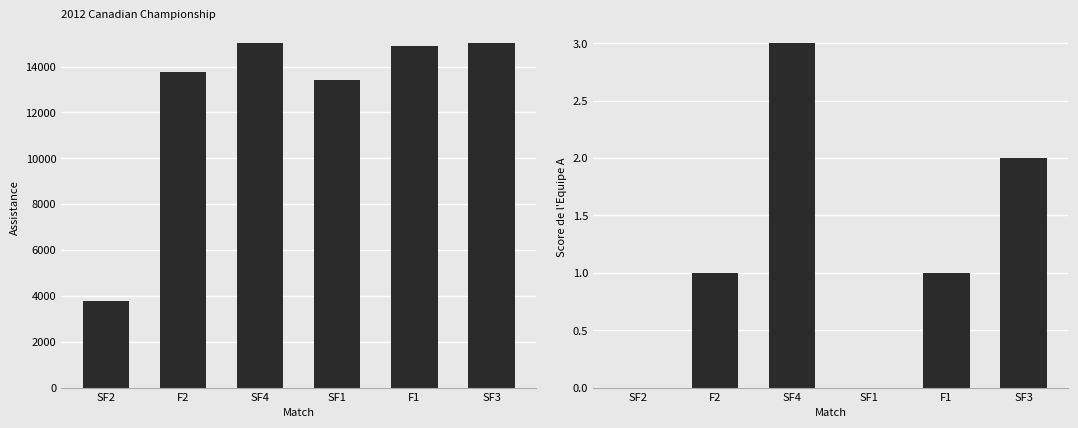

List the series in order of their overall mean, lowest first.

Score de l'Equipe A, Assistance